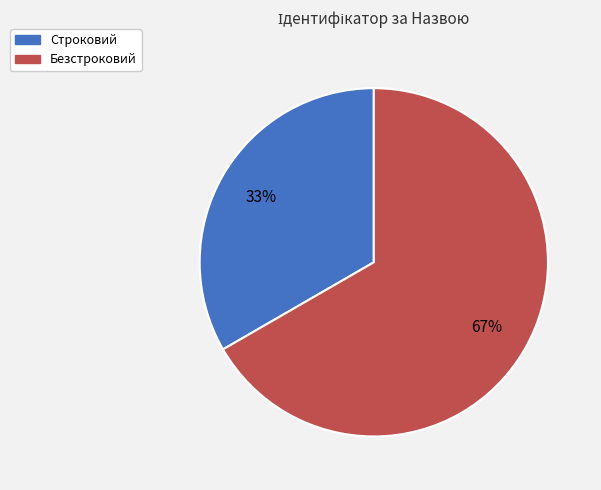

Do Безстроковий and Строковий together represent more than half of the pie?

Yes